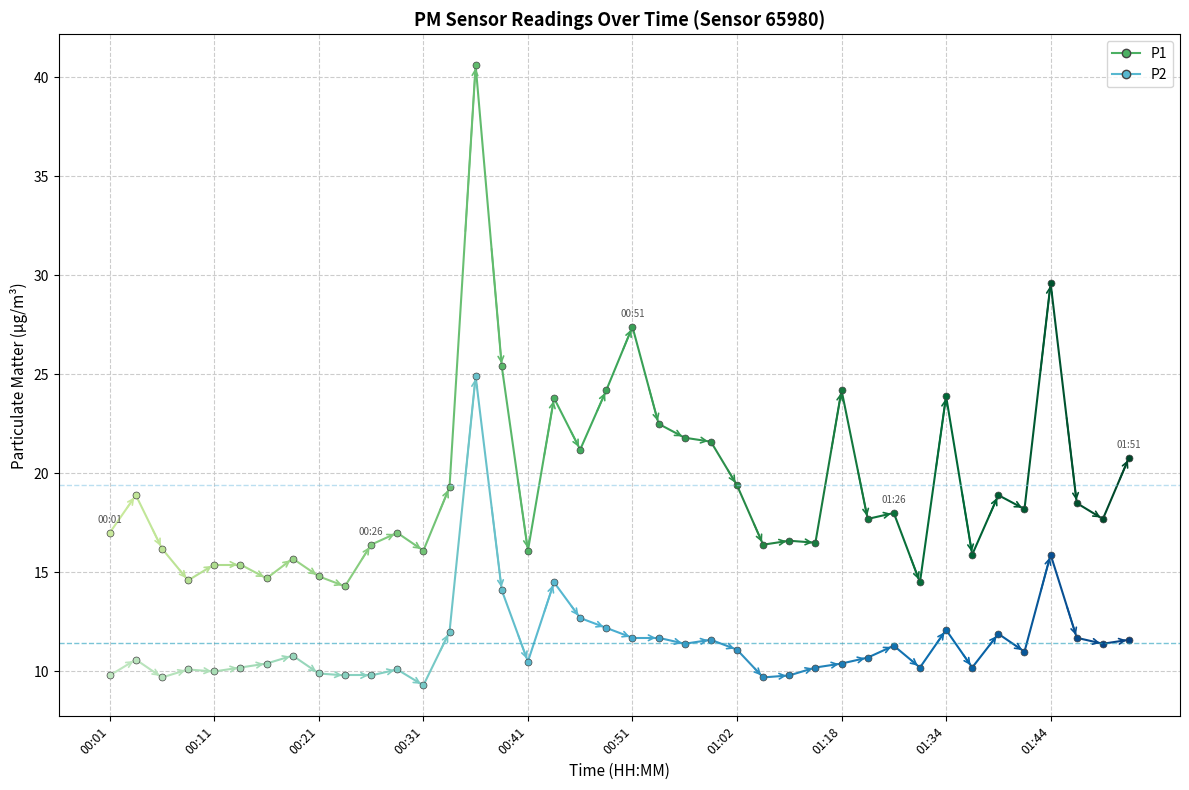

True or false: P1 has more than 1 interior local peaks.

True